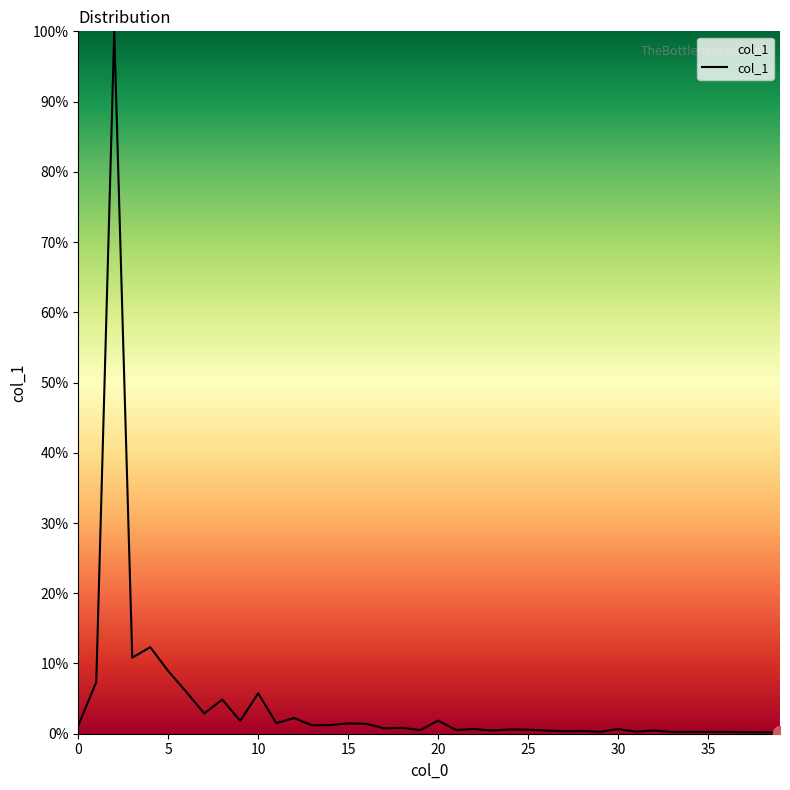

What is the difference between the maximum and minimum values?

99.8